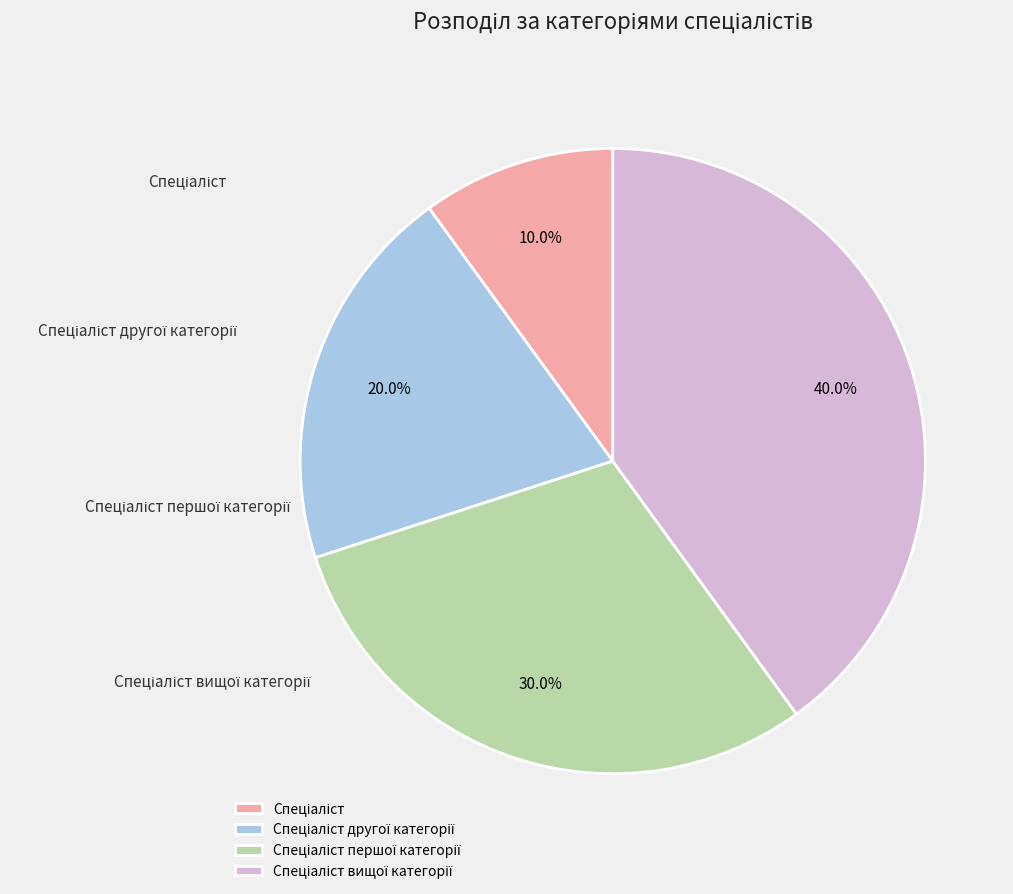

What portion of the pie excludes Спеціаліст першої категорії?

70.0%